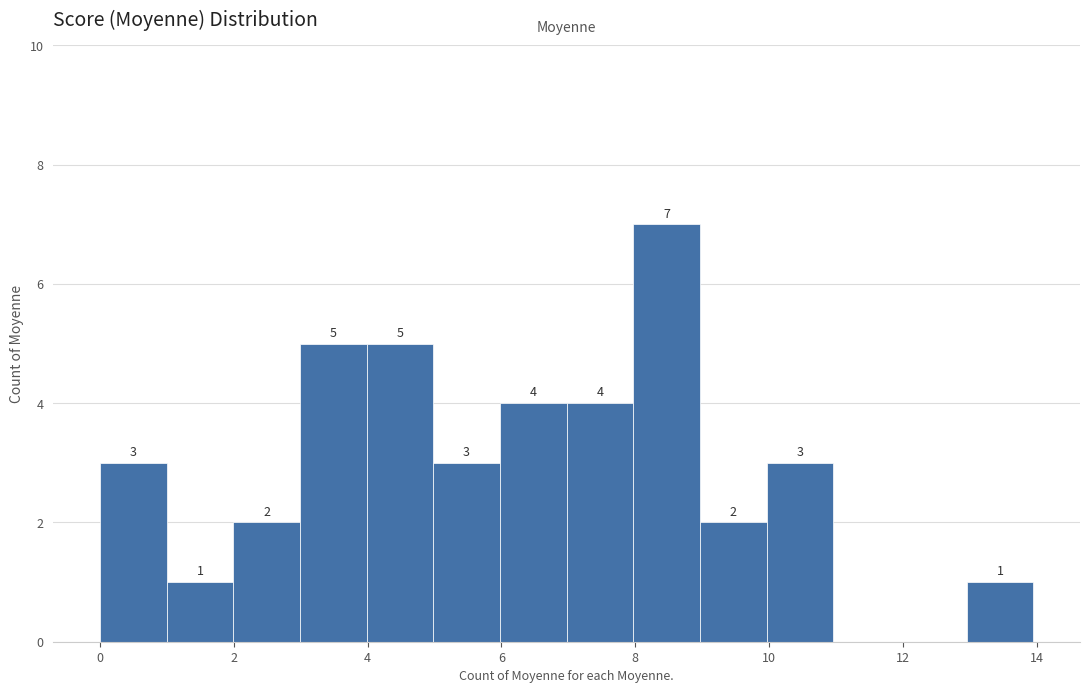

Over which range of the x-axis is the bar tallest?

8 to 9